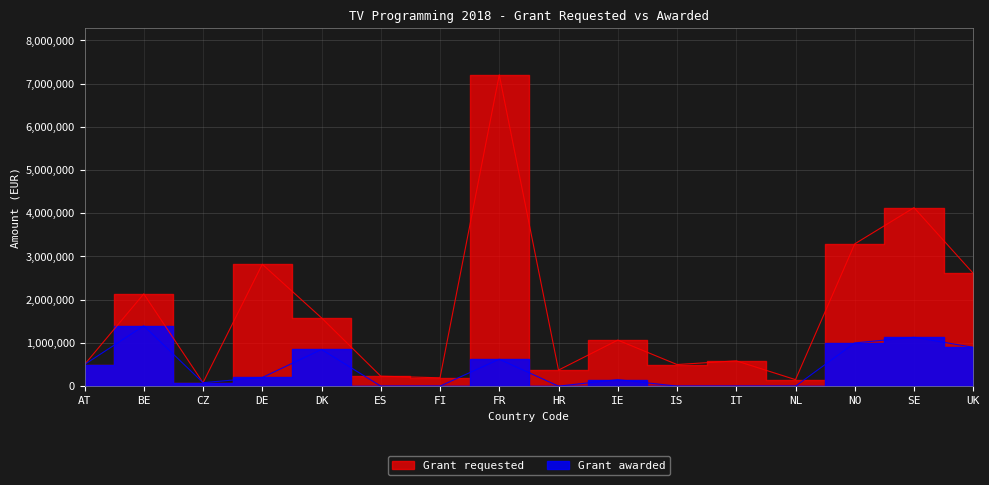

The Grant awarded series shows 606139 at UK. True or false?

False